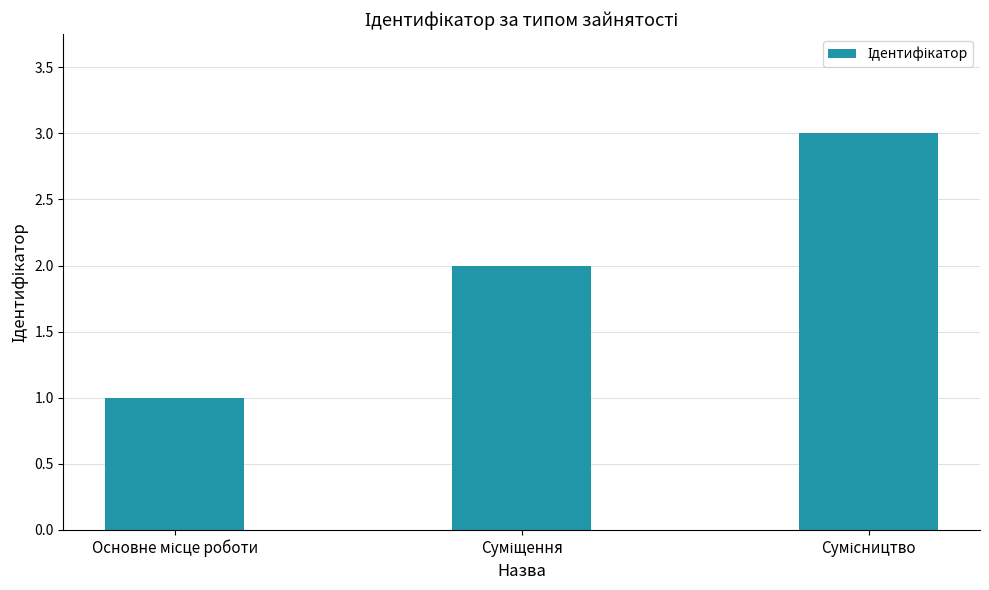

Reading left to right, extract all data points from this chart.

1	2	3